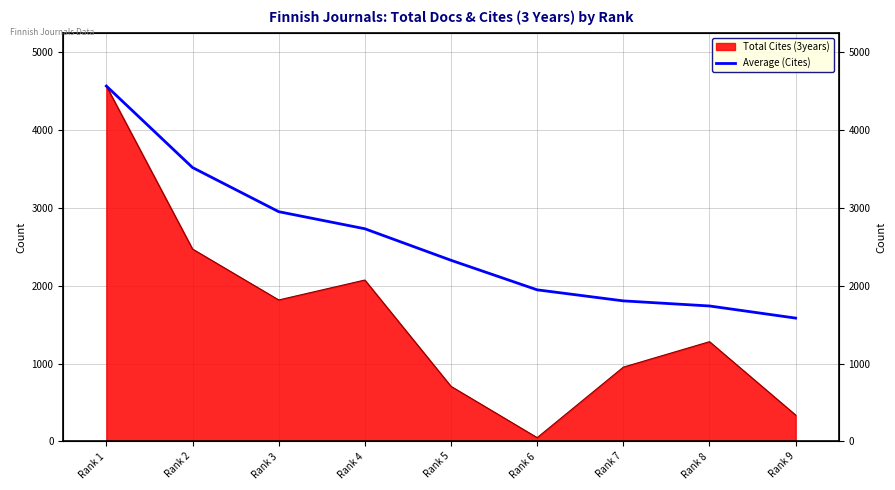

How many categories are shown in the chart?

9